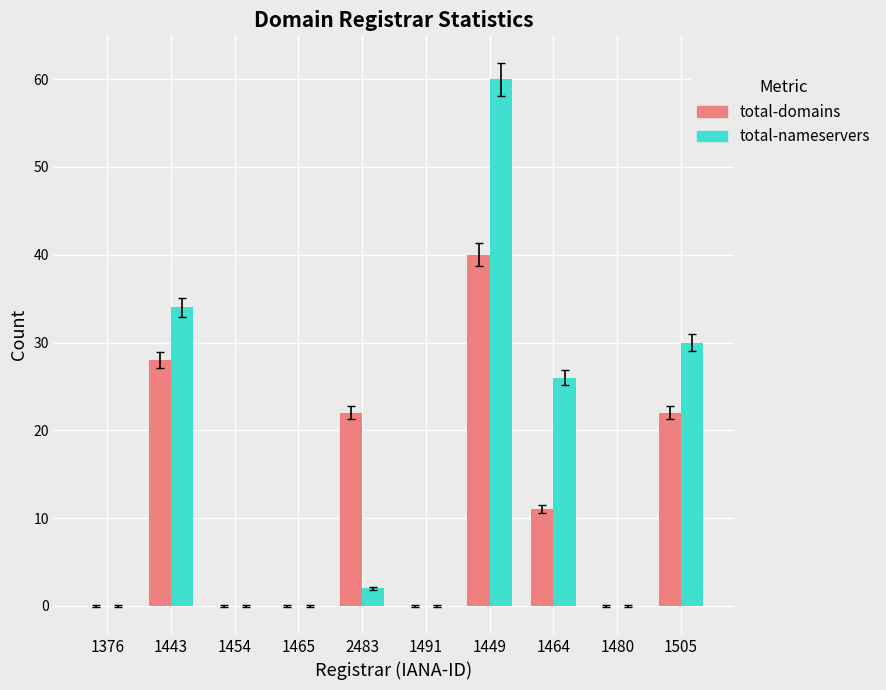

At which category is the sum across all series the highest?

1449